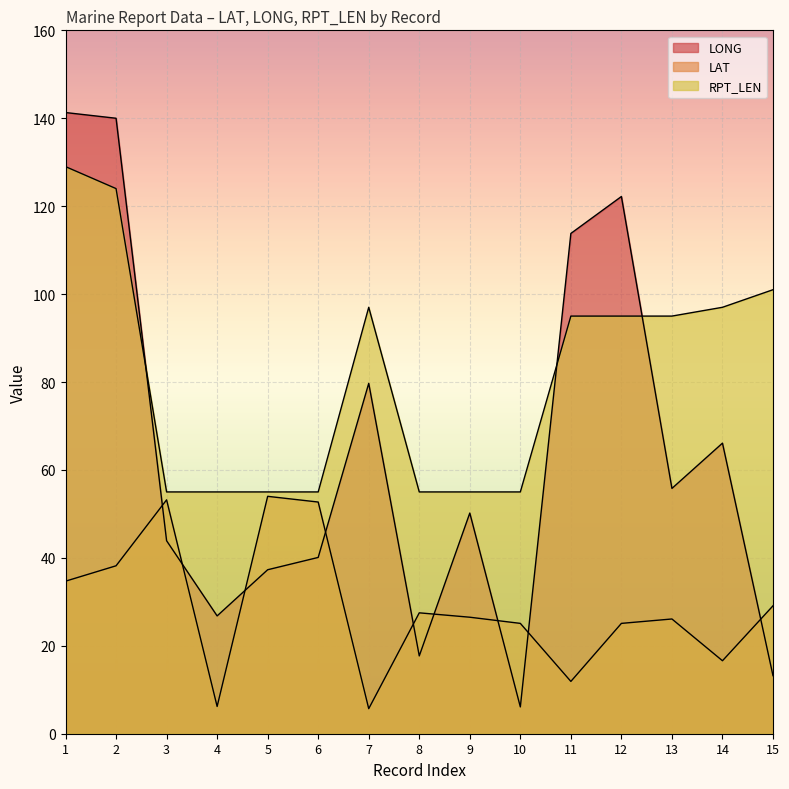

Which series has the largest total across all categories?

RPT_LEN